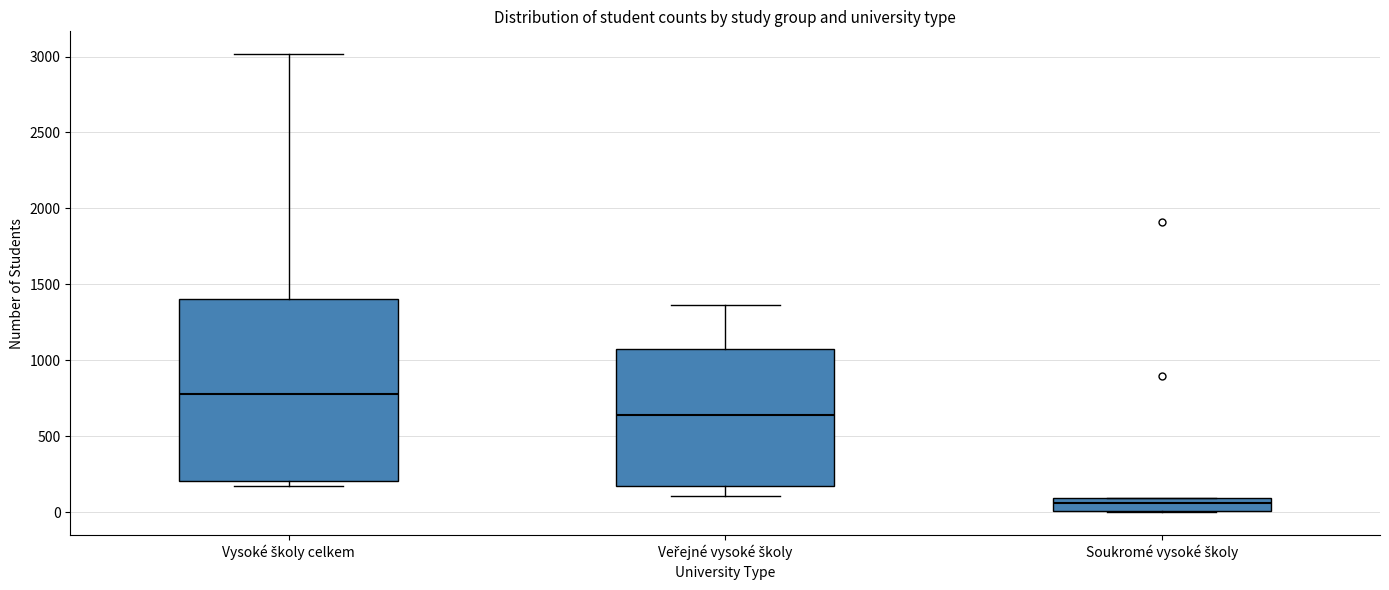

Reading left to right, read every box against the y-axis: the position of its median line, the range the box covers, and the ends of its whiskers. The values are not printed on the chart, so give them approximately, as read against the axis.

Vysoké školy celkem: median 800, box 200 to 1400, whiskers 150 to 3000
Veřejné vysoké školy: median 650, box 150 to 1100, whiskers 100 to 1350
Soukromé vysoké školy: median 50, box 0 to 100, whiskers 0 to 100